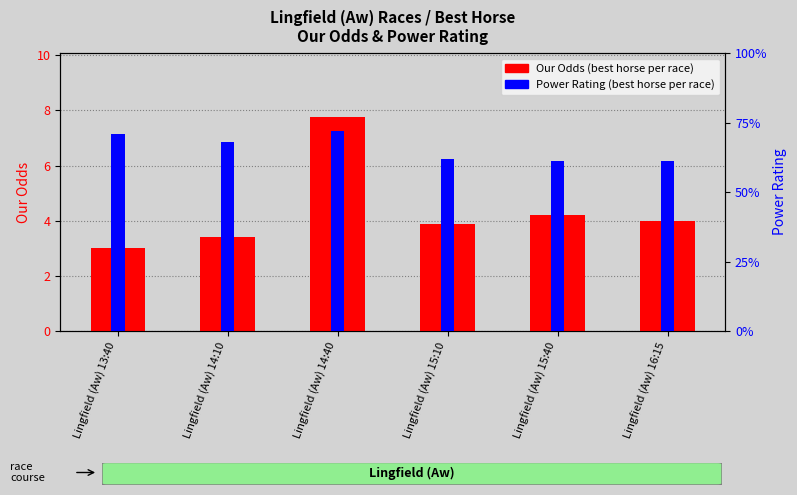

What is the spread (max minus min) of values at Lingfield (Aw) 14:40?

64.2